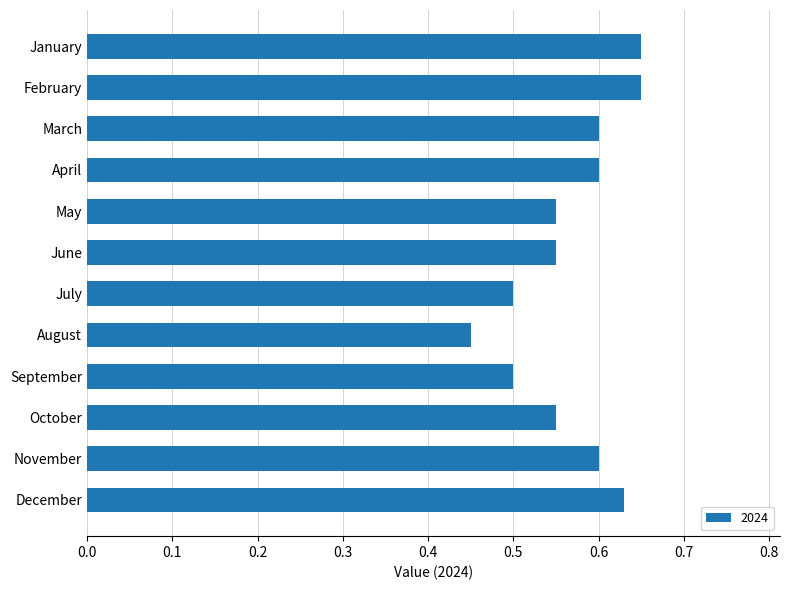

What is the difference between the values at November and September?

0.1